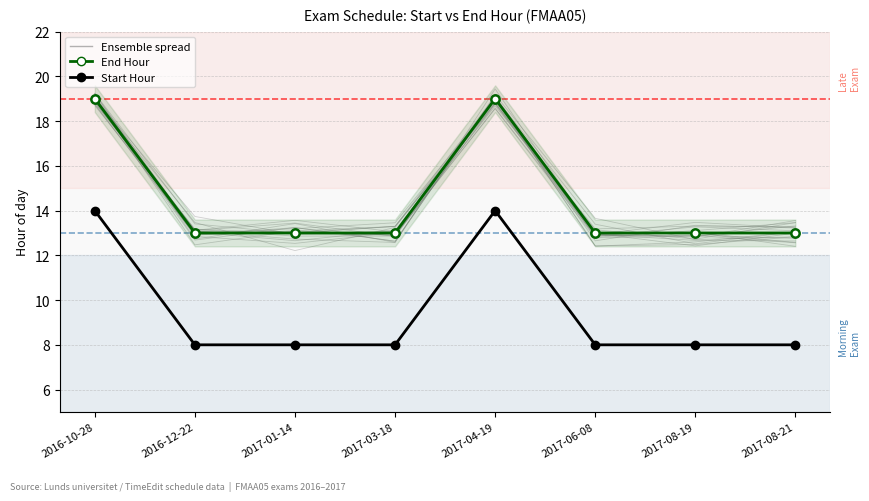

What is the maximum value shown in the chart?

19